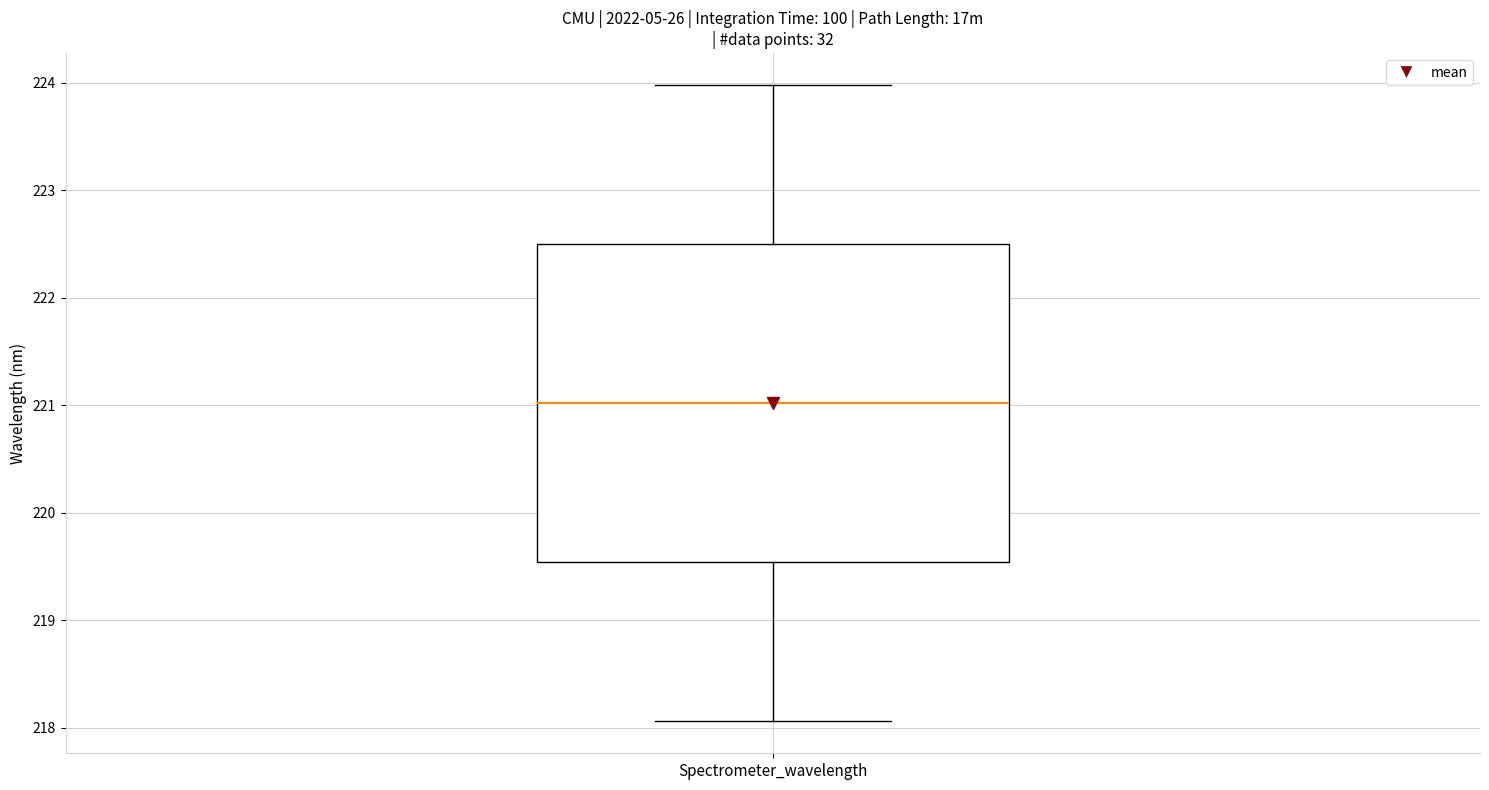

Where does the median line of the box for Spectrometer_wavelength sit on the y-axis? The values are not printed on the chart, so give them approximately, as read against the axis.

221.0